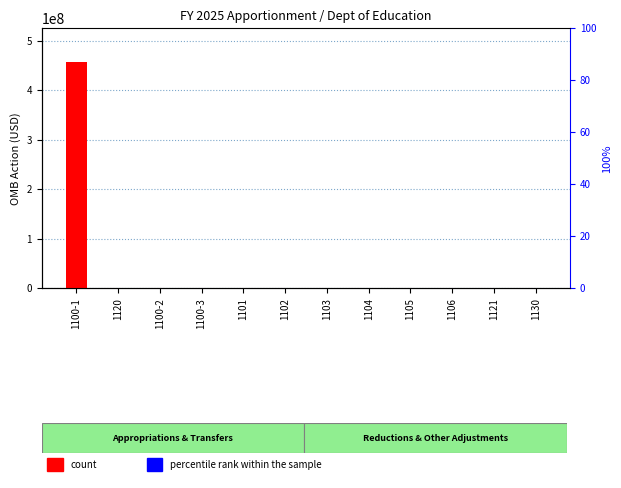

Is the value of count at 1105 greater than the value of percentile rank within the sample at 1120?

No